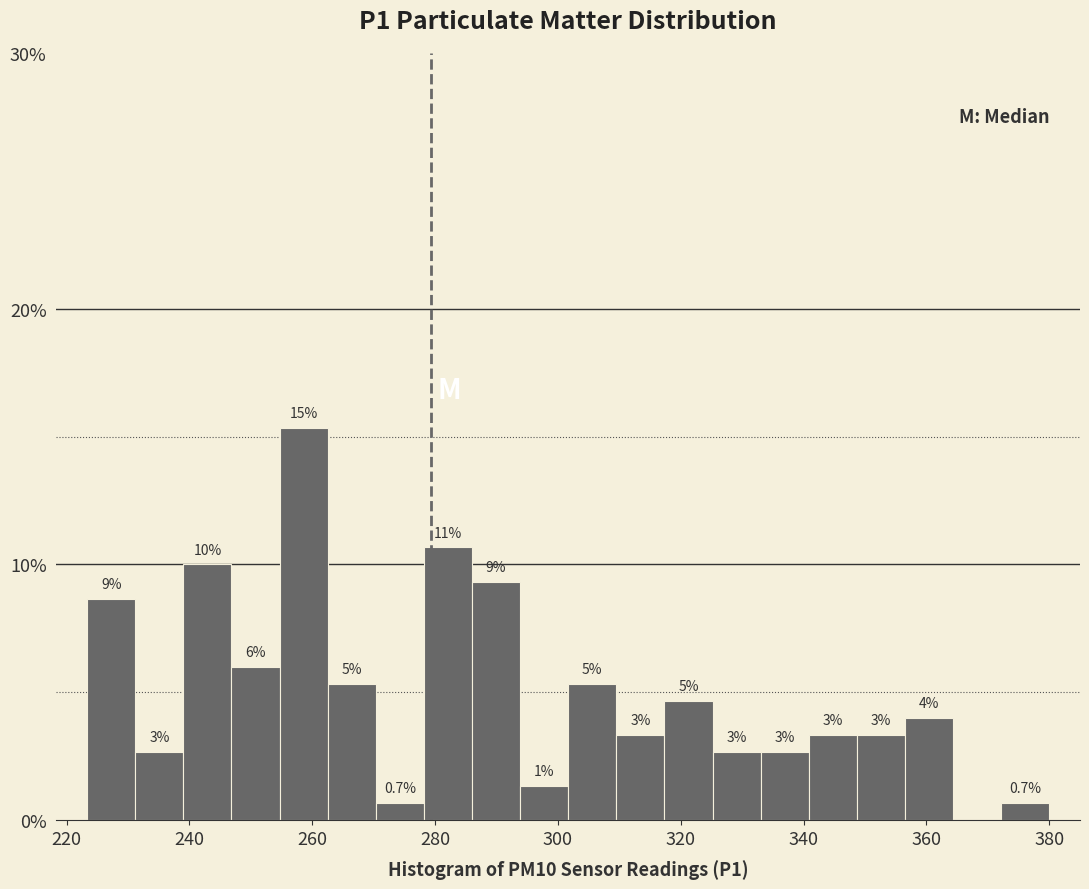

Read against the x-axis, roughly where is the centre of the tallest bar?

258